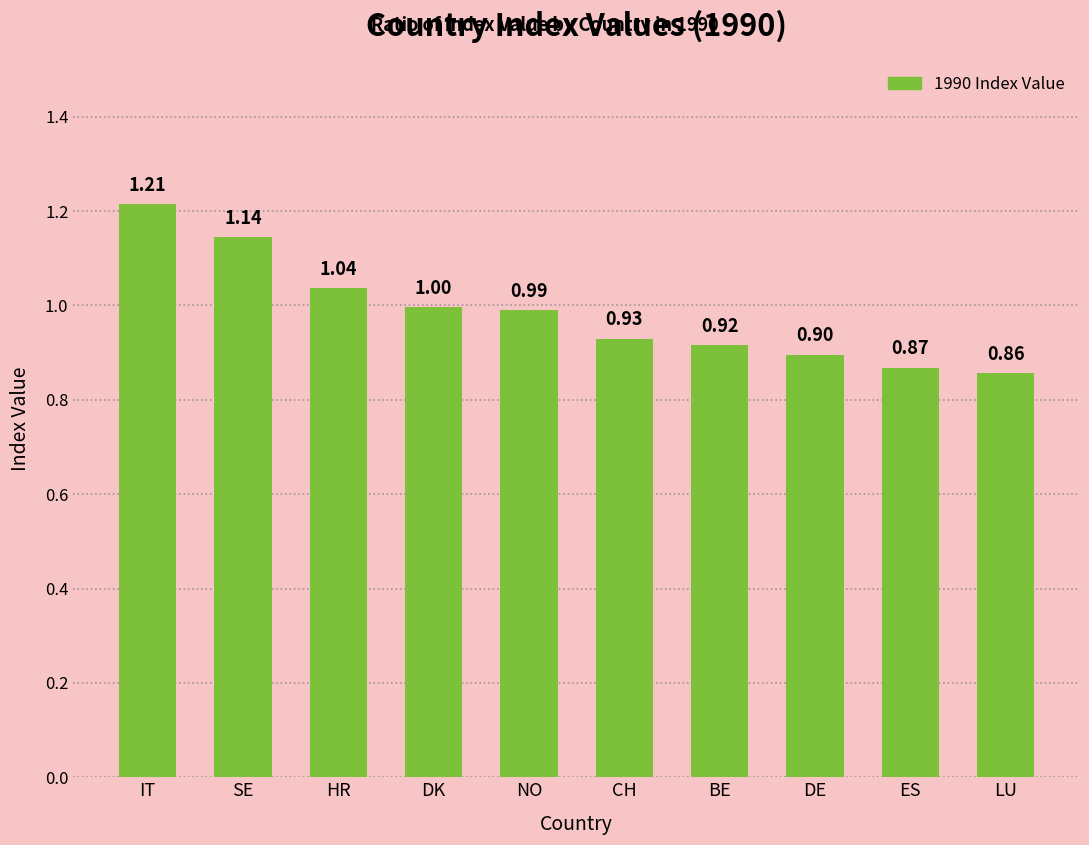

Rank the categories by value from lowest to highest.

LU, ES, DE, BE, CH, NO, DK, HR, SE, IT